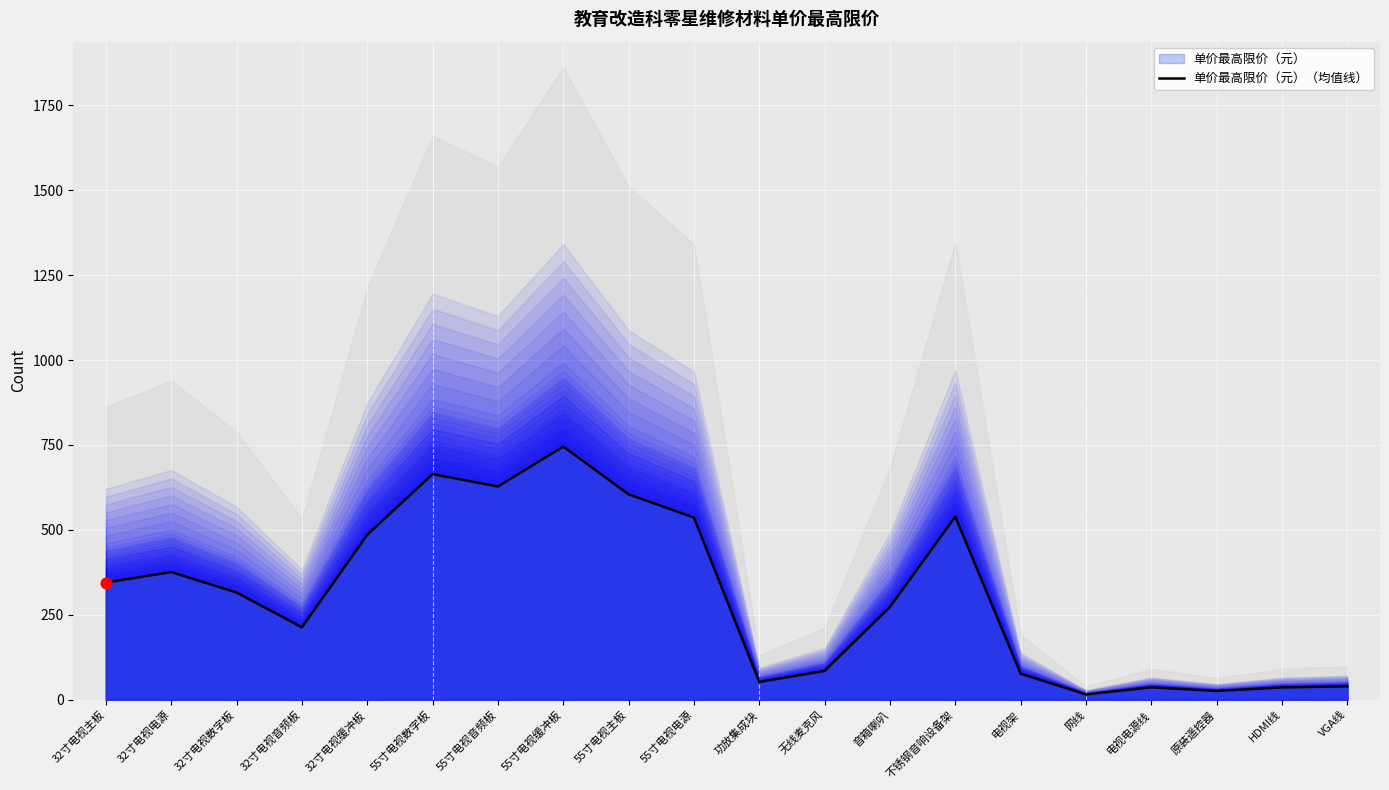

What is the ratio of the value at 55寸电视音频板 to the value at 无线麦克风?

7.4